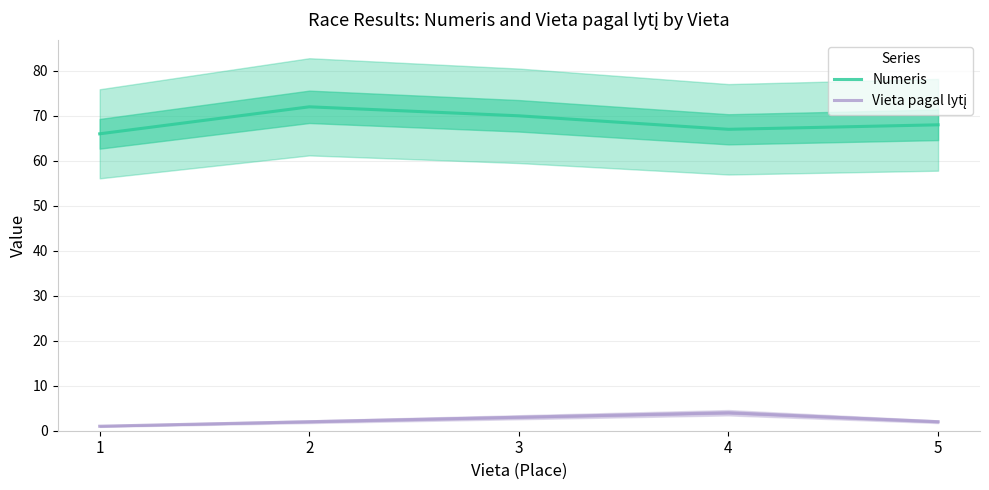

The value of Vieta pagal lytį at 1 is 1. True or false?

True